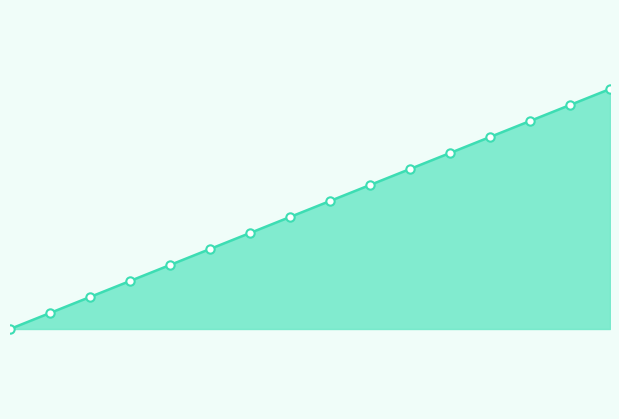

What is the difference between the maximum and minimum values?

15